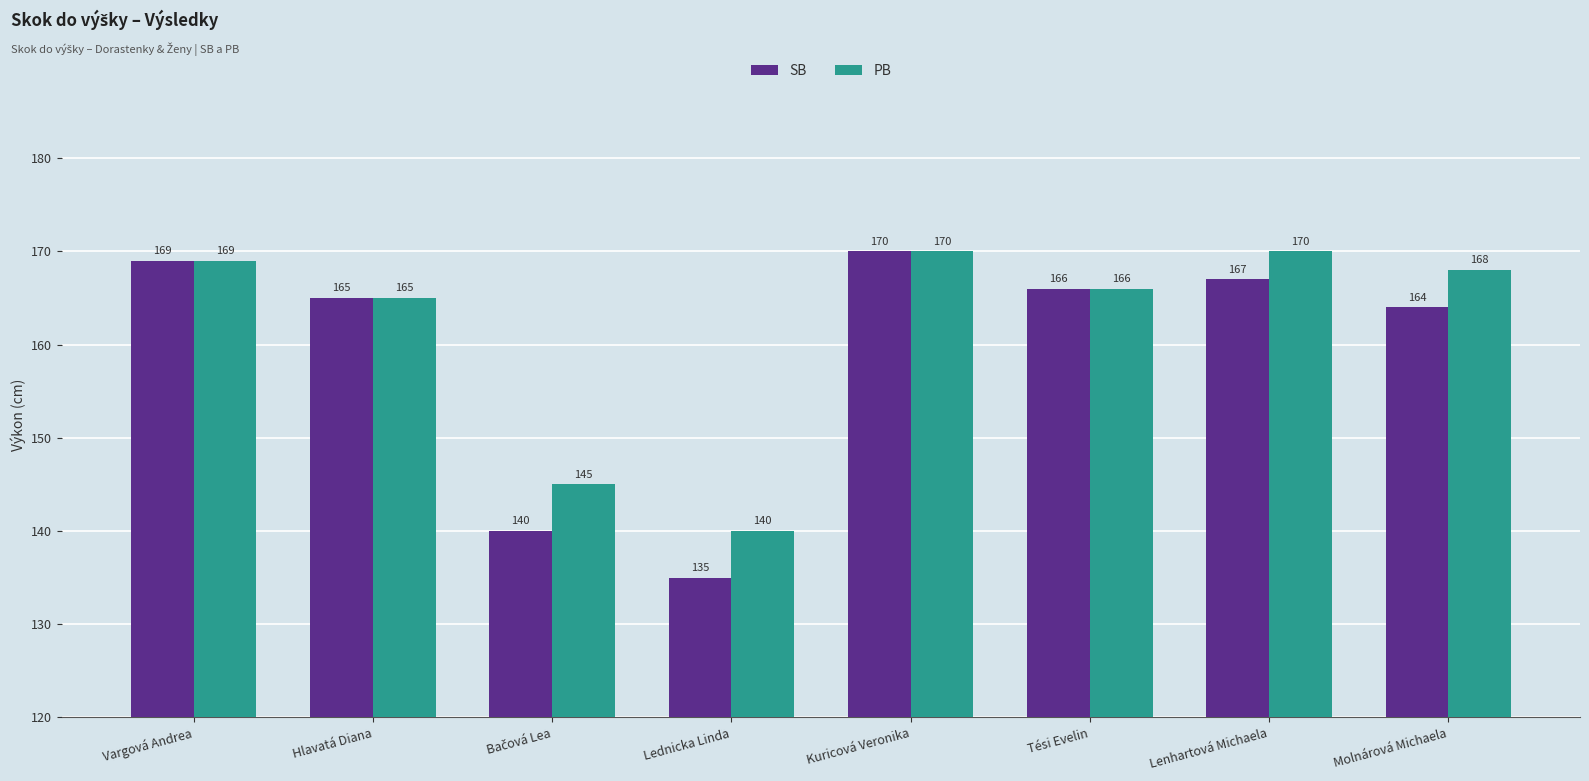

Where does the SB series first go above 166?

Vargová Andrea